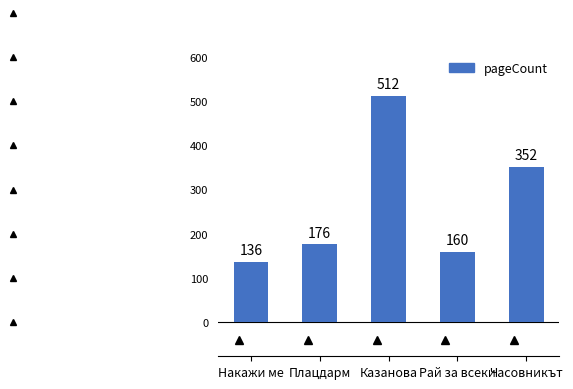

Are the bars grouped side by side (vs. stacked)?

No